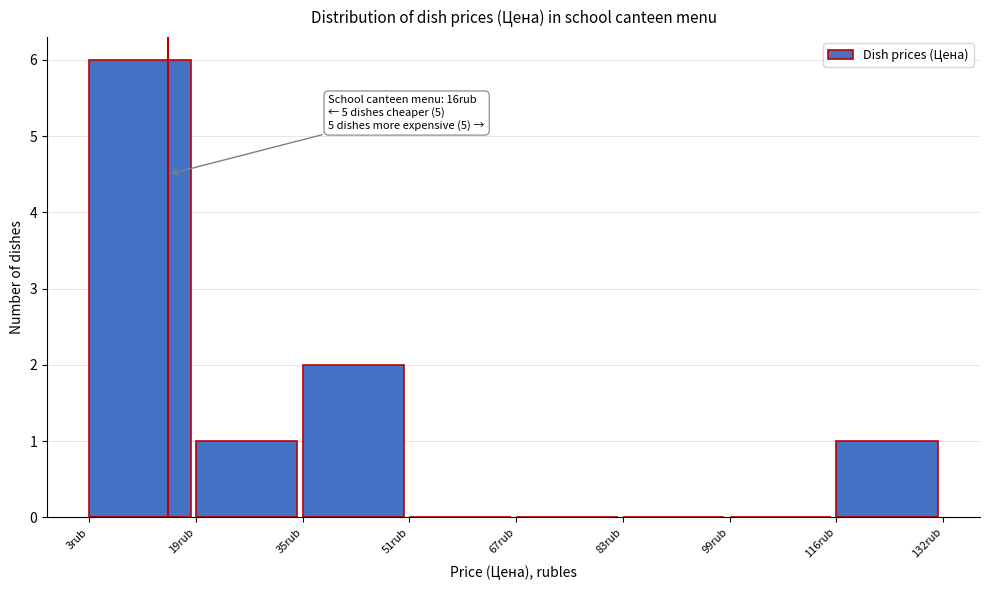

Which range on the x-axis has the tallest bar?

4 to 20